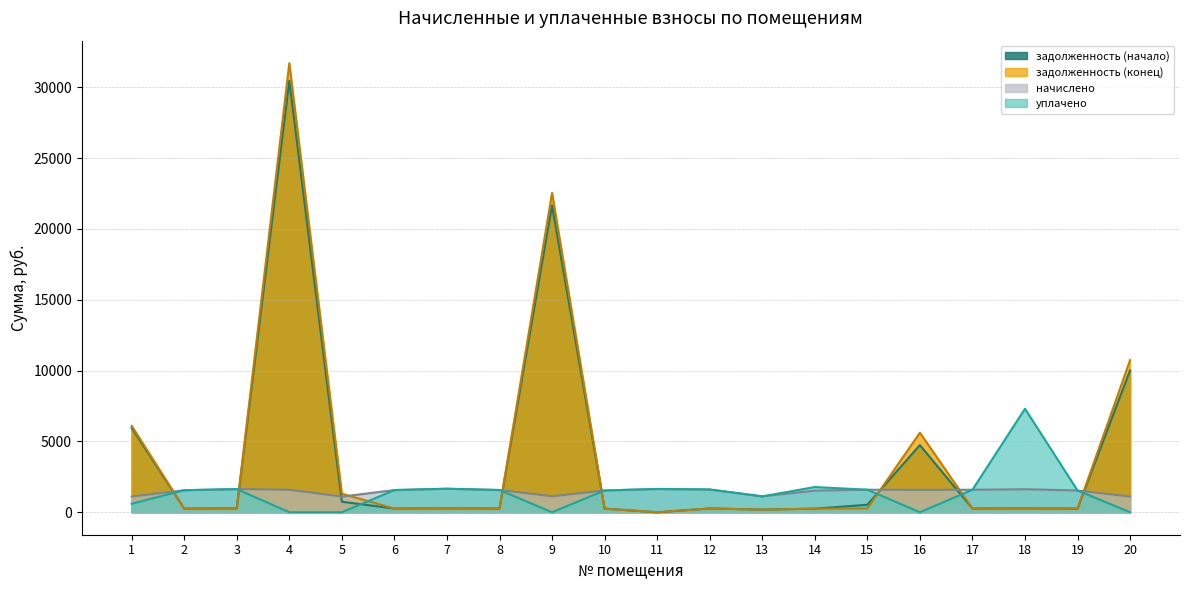

Reading left to right, list all the values displayed in this chart.

zadolzhennost_start: 5957.3	259.2	272.5	30454.7	742.1	261.0	276.8	261.6	21653.8	256.1	0.0	267.7	187.0	254.3	530.5	4739.3	264.6	270.7	256.1	10015.5
zadolzhennost_end: 6104.3	259.2	272.5	31700.9	1309.5	261.0	276.8	261.6	22539.8	256.1	0.0	267.7	187.0	254.3	265.3	5615.9	264.6	270.7	256.1	10734.8
nachisleno: 1107.2	1555.1	1635.2	1587.9	1103.5	1566.1	1660.7	1569.7	1129.0	1536.9	1646.2	1606.1	1121.8	1526.0	1591.6	1580.6	1587.9	1624.3	1536.9	1110.8
uplaceno: 600.0	1555.1	1635.2	0.0	0.0	1566.1	1660.7	1569.7	0.0	1536.9	1642.5	1606.1	1121.8	1780.3	1591.6	0.0	1587.9	7309.4	1536.9	0.0